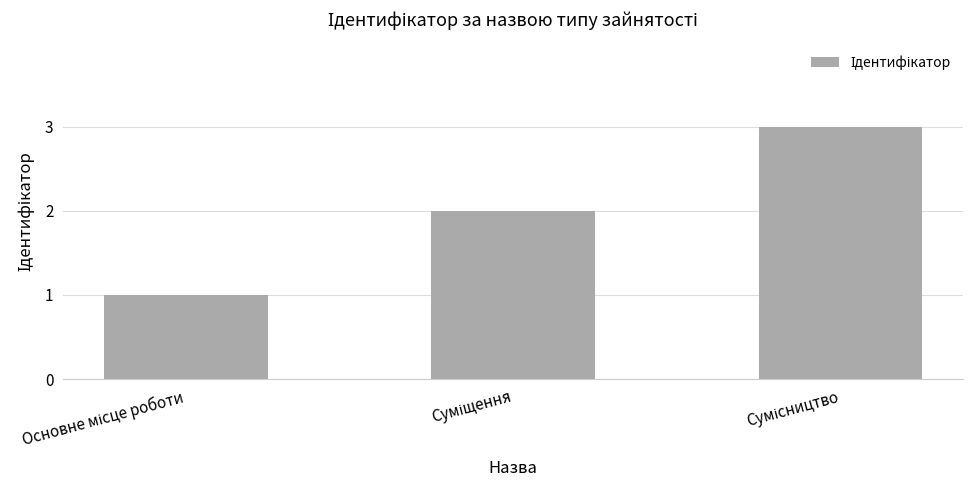

What is the greatest value displayed?

3